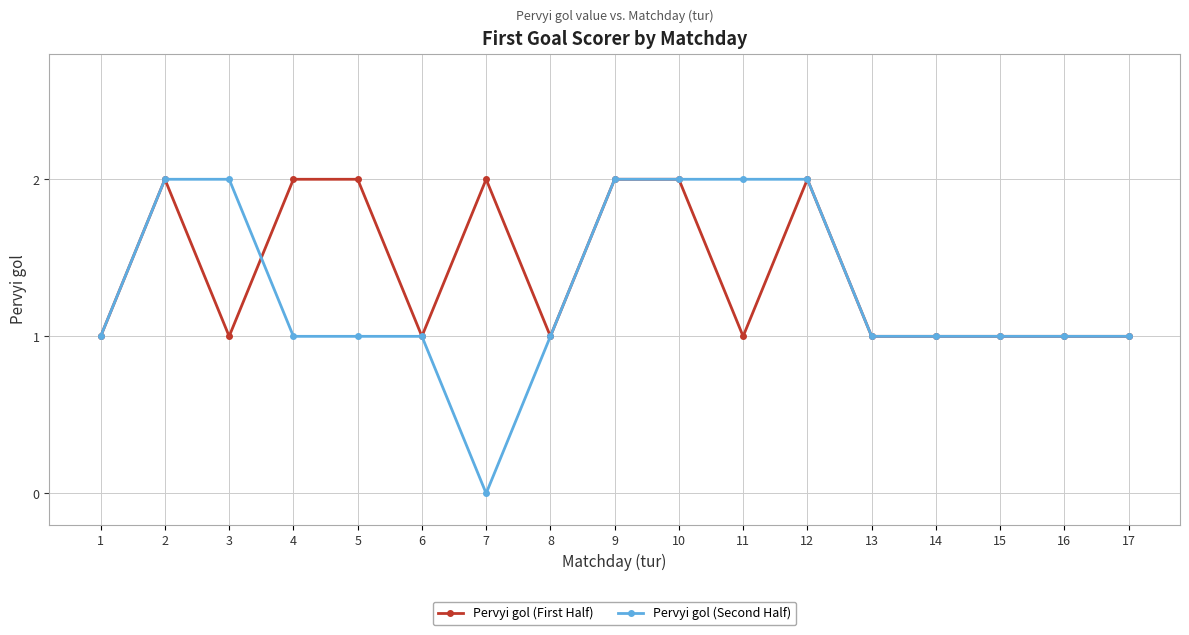

Reading left to right, extract all data points from this chart.

Pervyi gol (First Half): 1=1	2=2	3=1	4=2	5=2	6=1	7=2	8=1	9=2	10=2	11=1	12=2	13=1	14=1	15=1	16=1	17=1
Pervyi gol (Second Half): 1=1	2=2	3=2	4=1	5=1	6=1	7=0	8=1	9=2	10=2	11=2	12=2	13=1	14=1	15=1	16=1	17=1